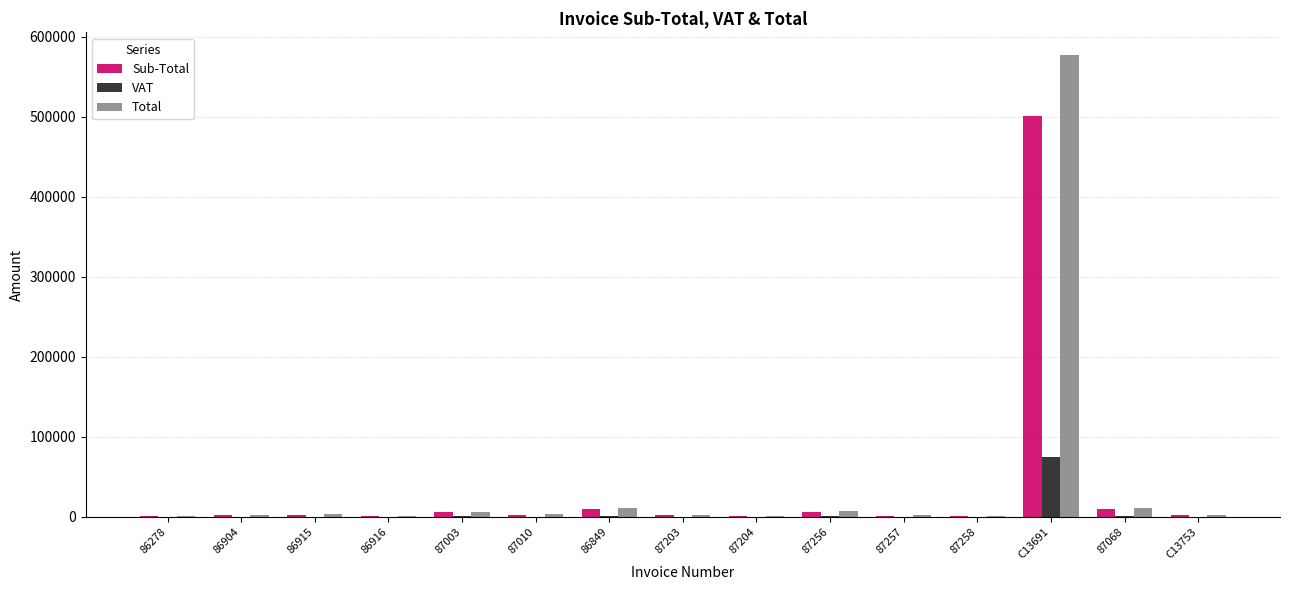

Where does the Sub-Total series first go above 2187?

86915